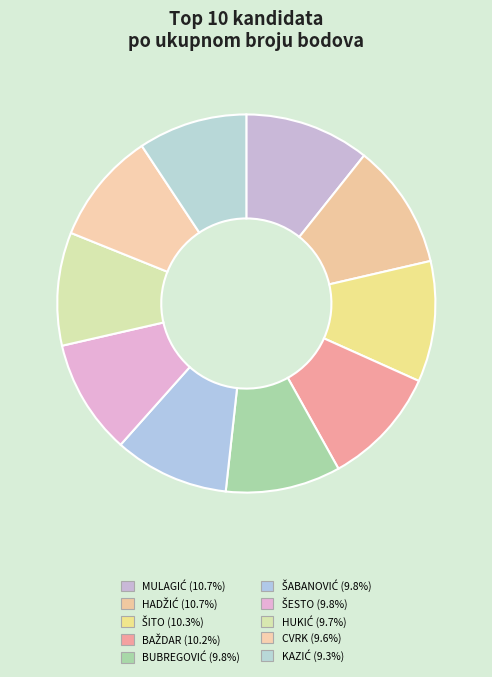

Count the number of slices in the pie.

10